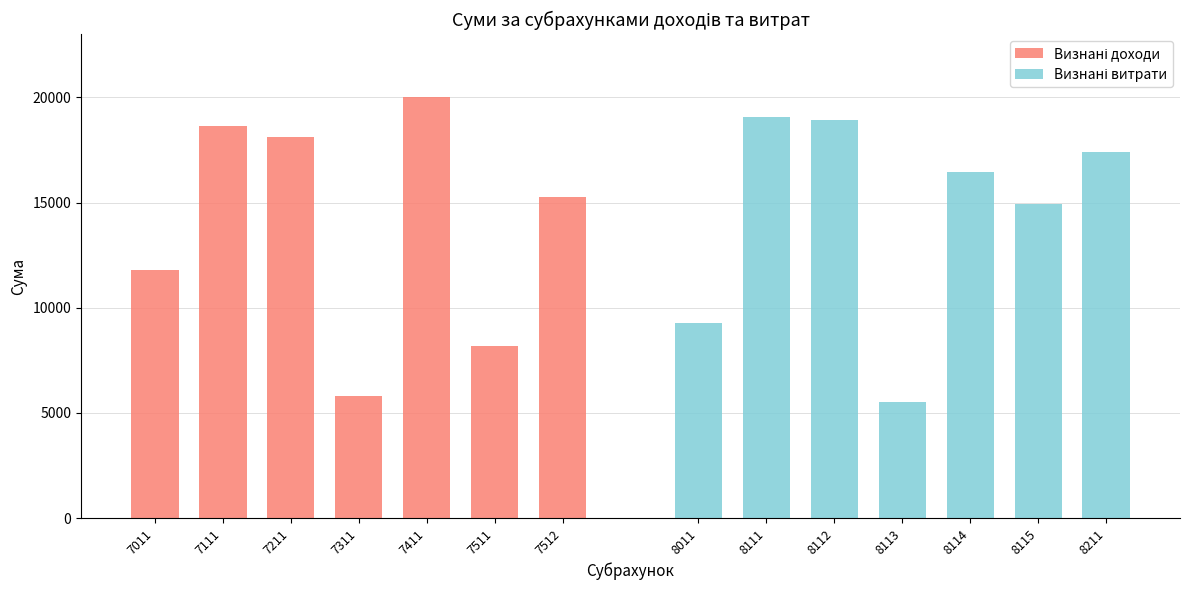

Between 7111 and 7211, which series saw the biggest shift?

Визнані доходи